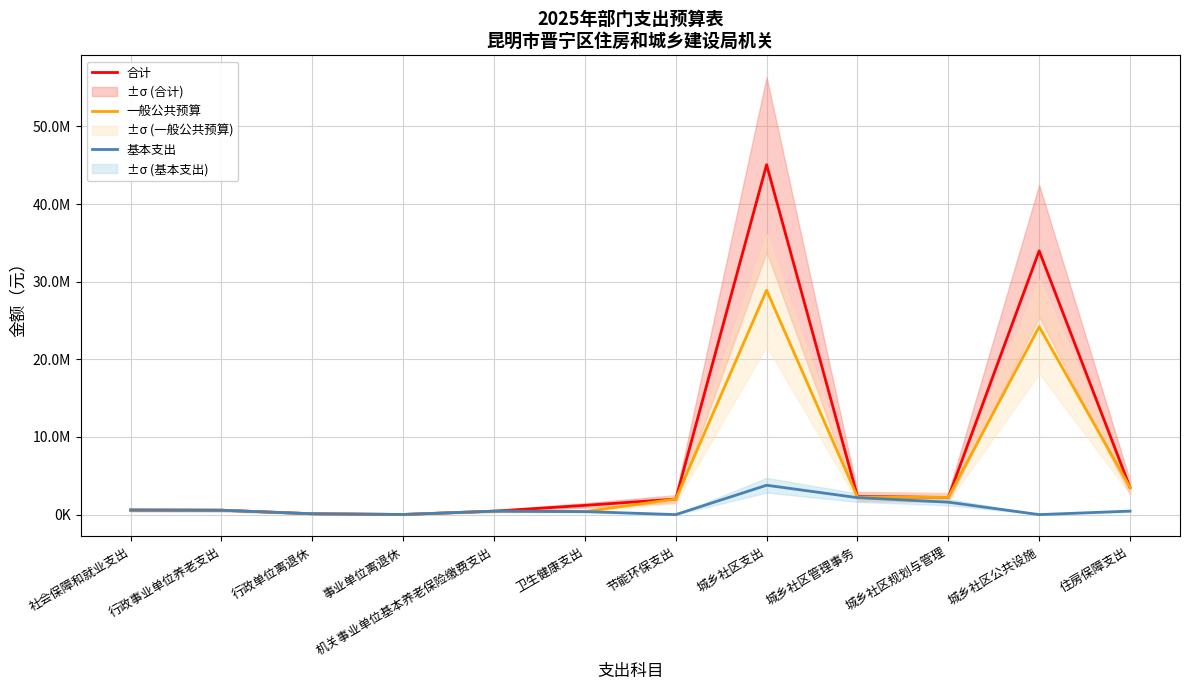

Rank the series by their maximum value, from highest to lowest.

合计, 一般公共预算, 基本支出